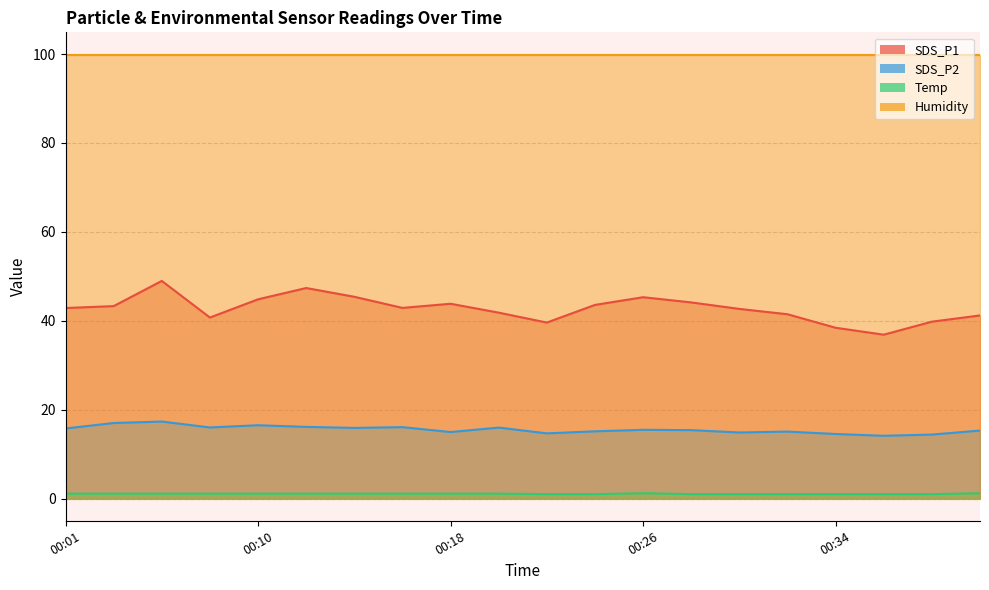

Between 00:22 and 00:08, which is larger?

00:08